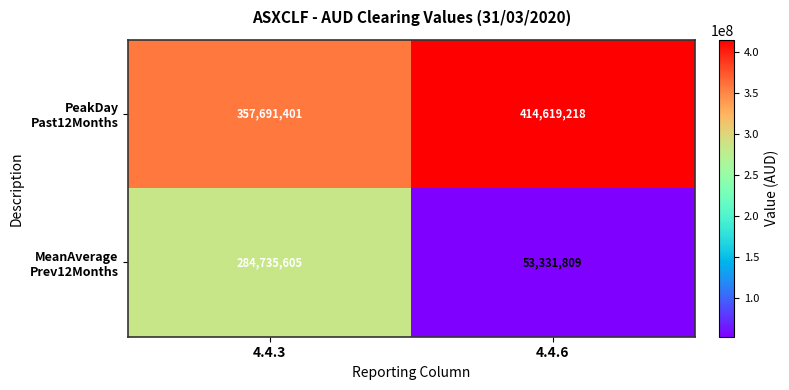

Which label corresponds to the largest value in the chart?

4.4.6